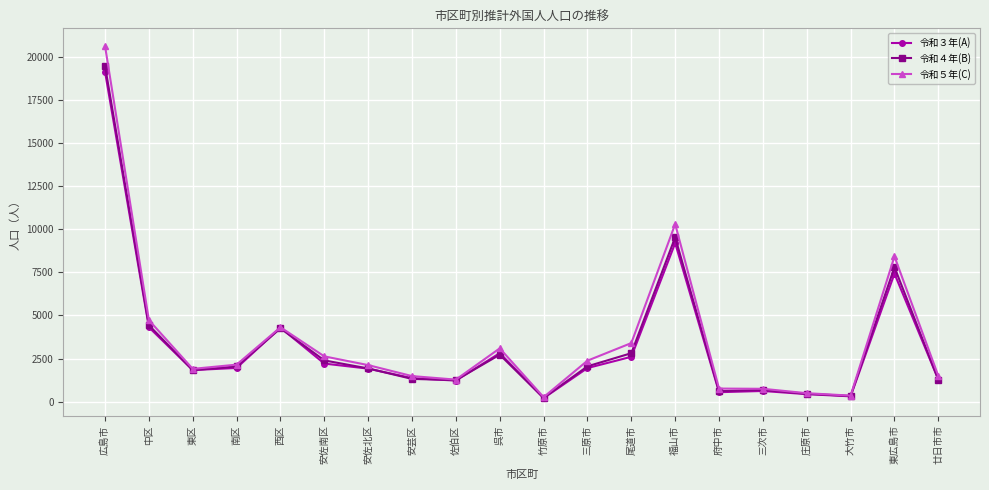

What is the label of the 15th point from the right?

安佐南区